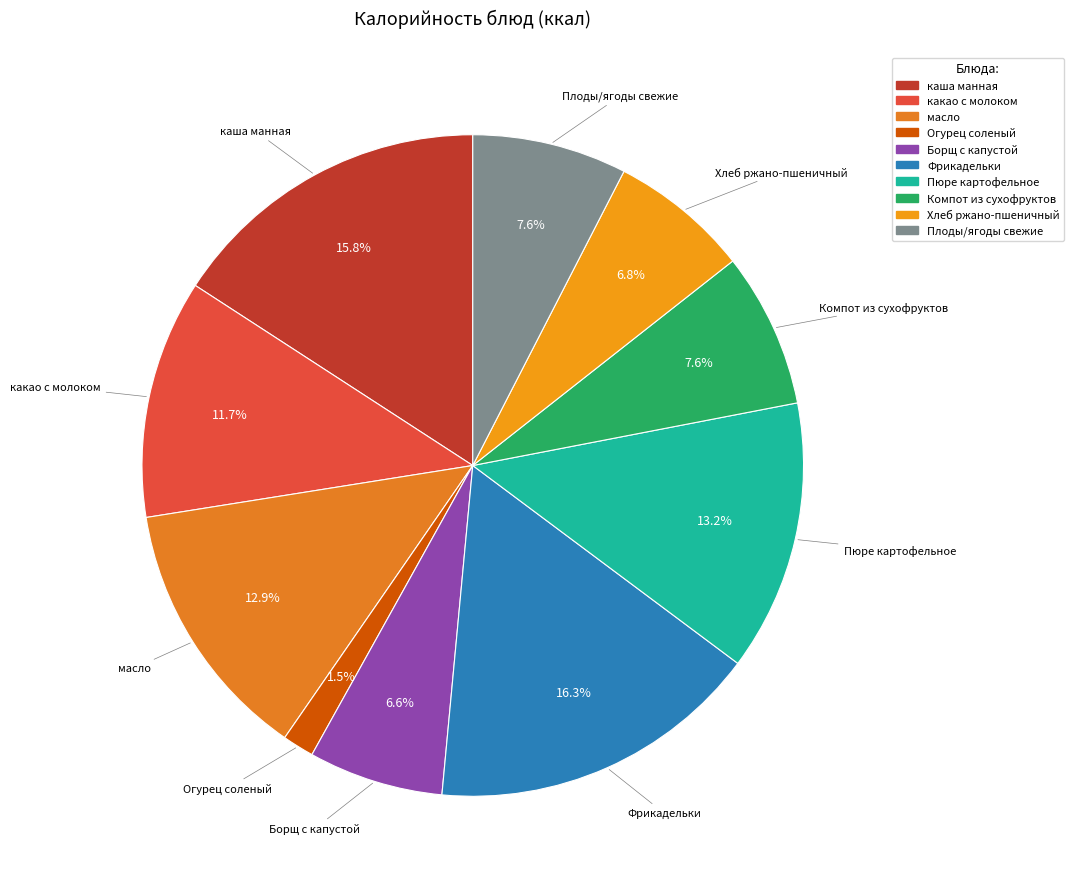

To the nearest percent, what is the difference between the каша манная and Огурец соленый slice percentages?

14%